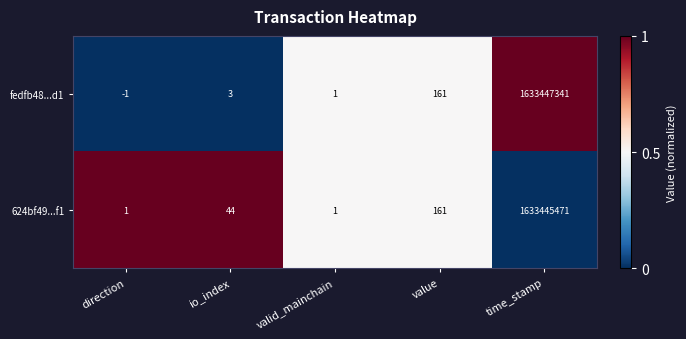

What is the highest value of the 624bf49...f1 series?

1633445471